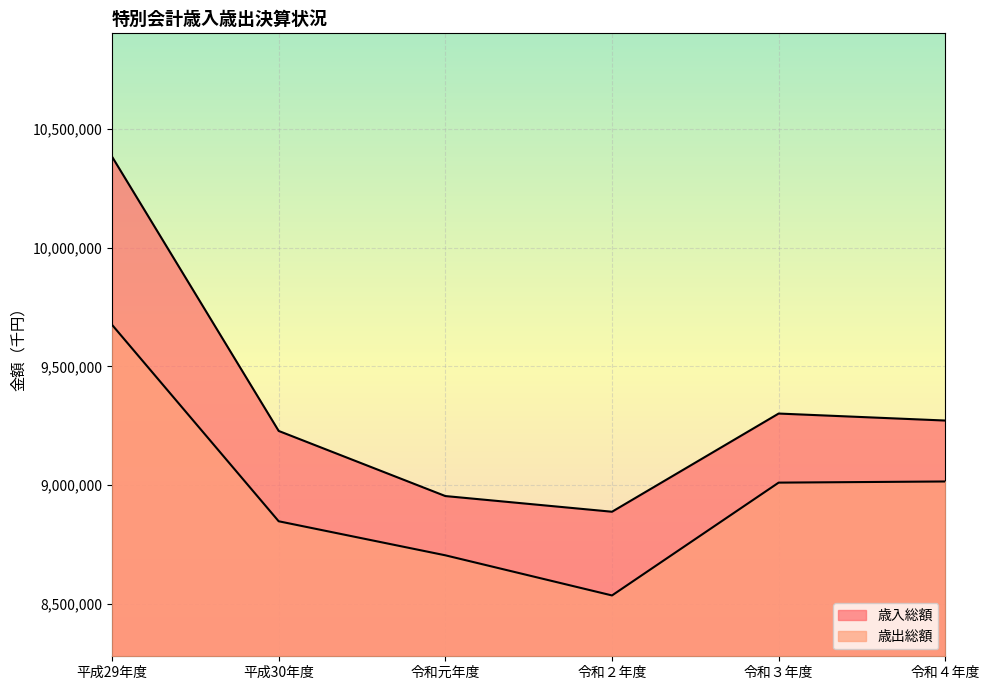

How many data points in 歳入総額 are above 9271780?

2